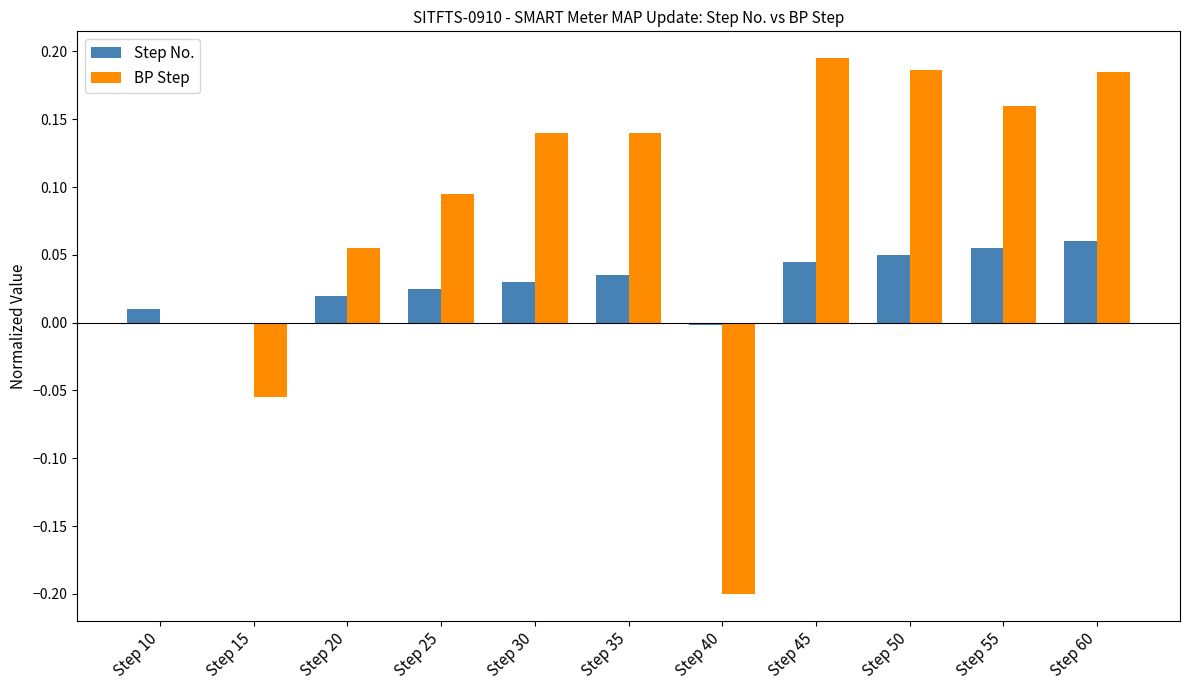

Is it true that BP Step equals 0.2 at Step 35?

False